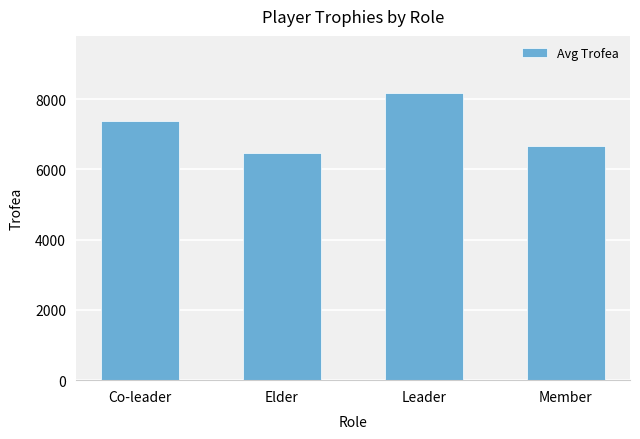

Are the bars horizontal?

No